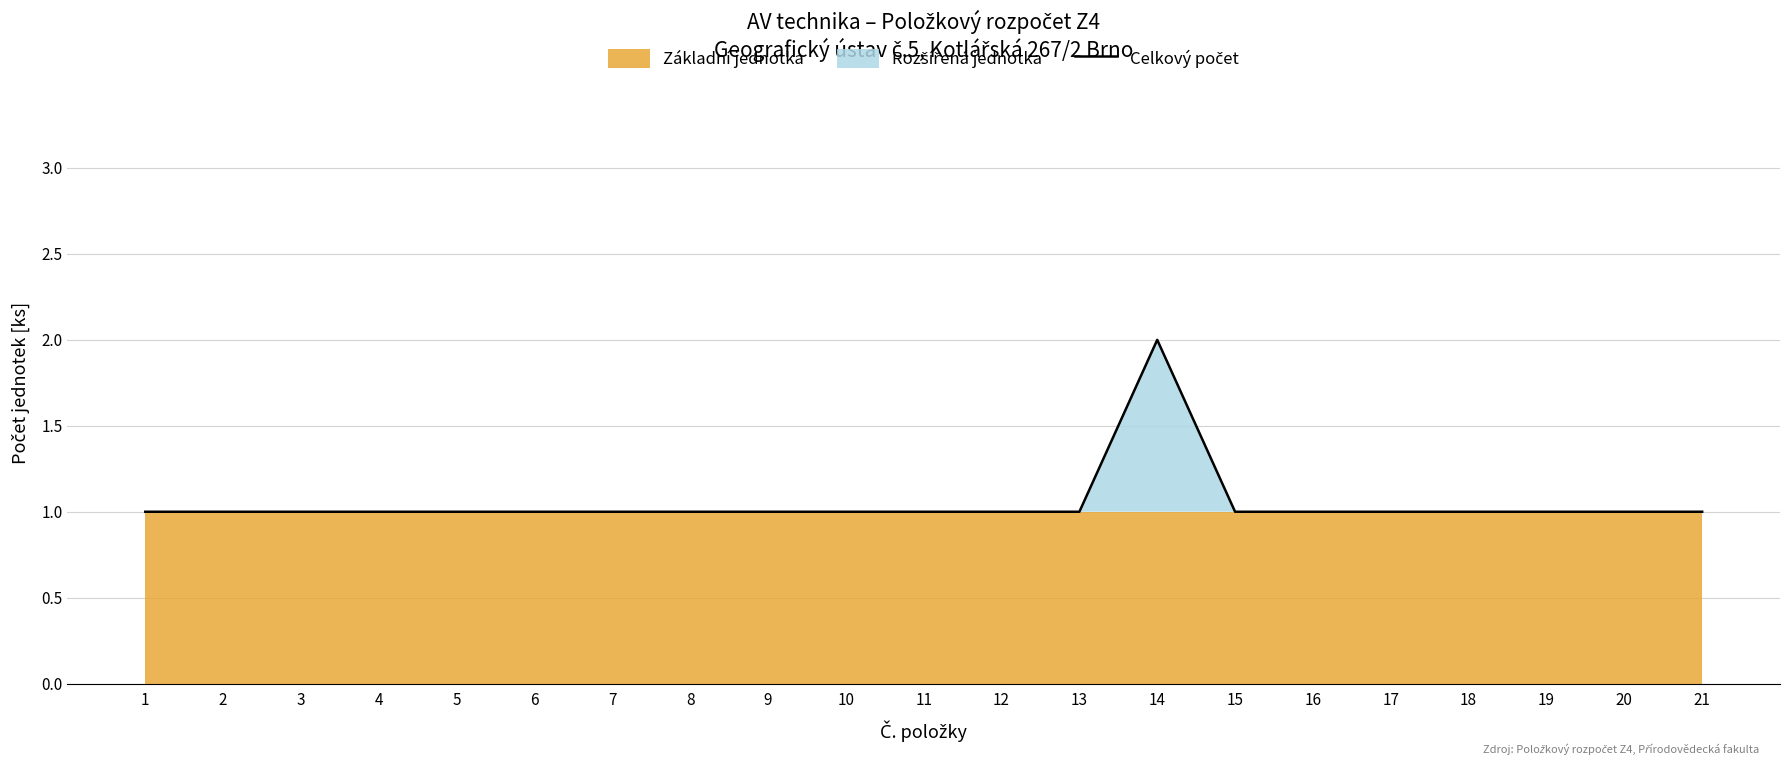

Is it true that the value at 16 is 1?

True